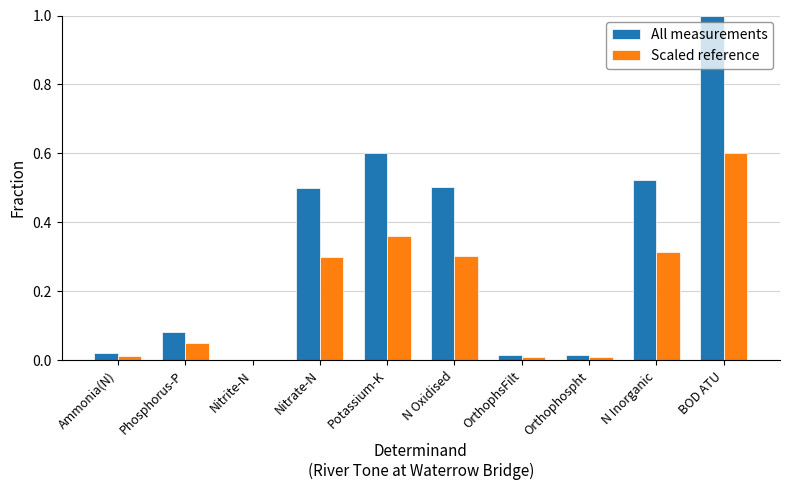

Which series has the widest spread of values?

All measurements